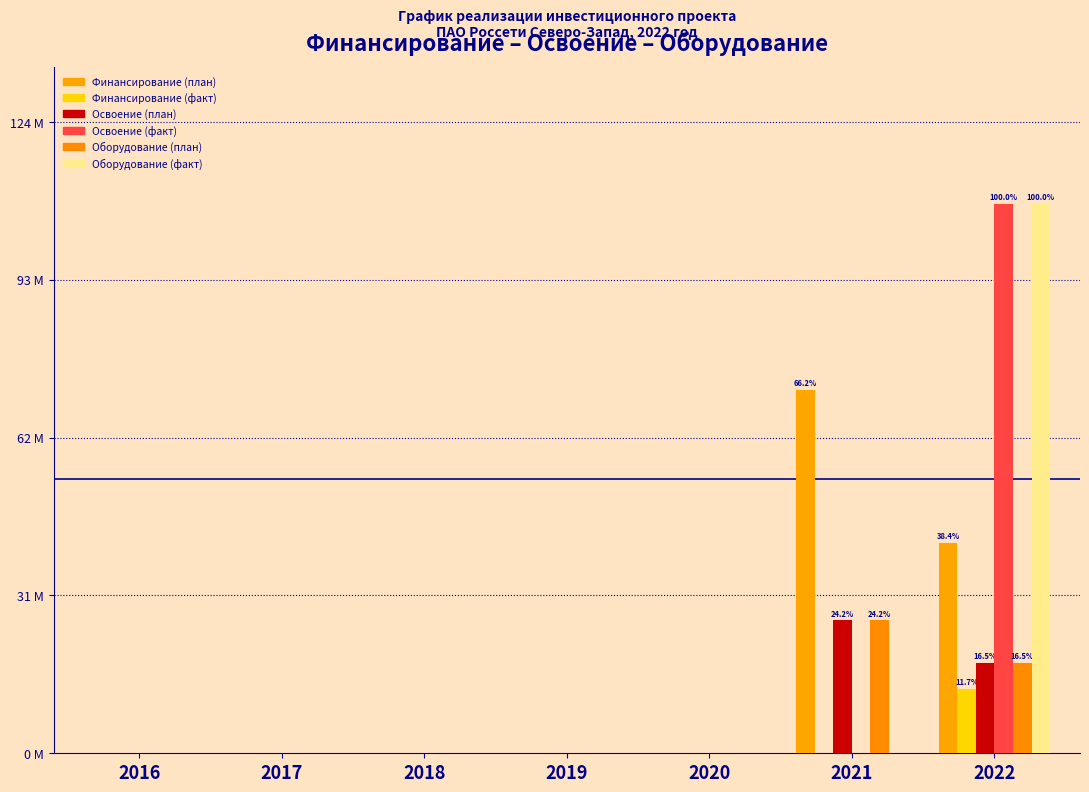

Which series has the largest range (max minus min)?

Освоение (факт)